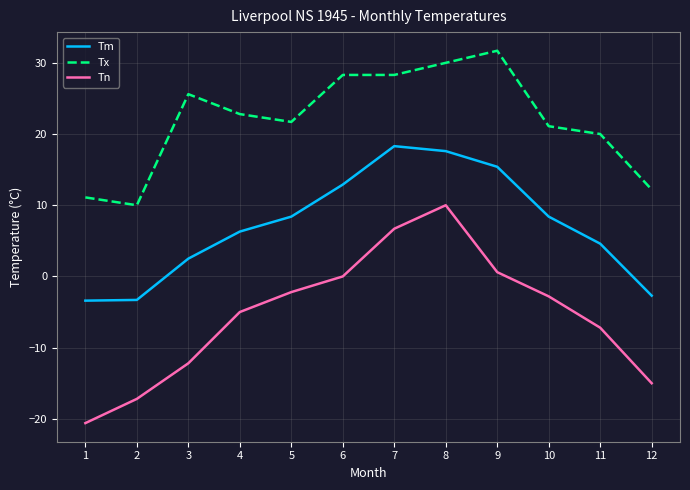

Rank the series by their maximum value, from highest to lowest.

Tx, Tm, Tn